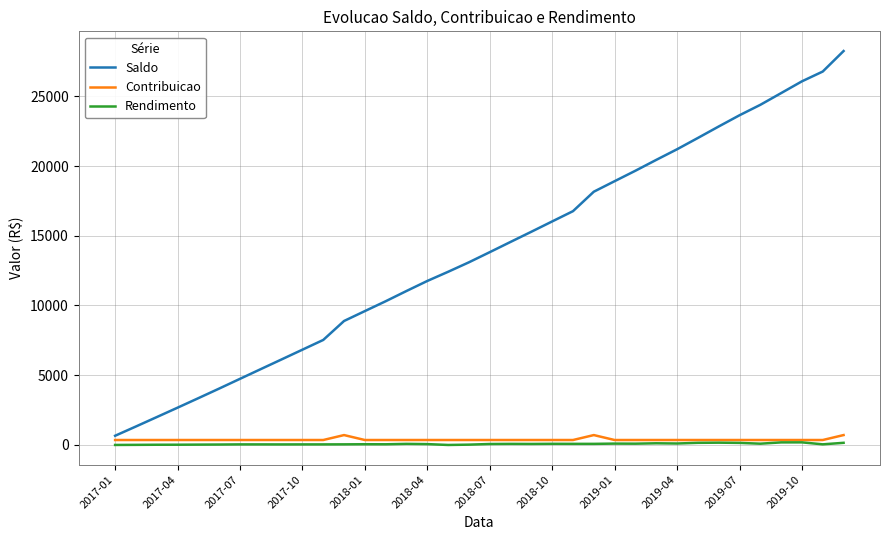

True or false: Contribuicao and Saldo cross at least once.

False